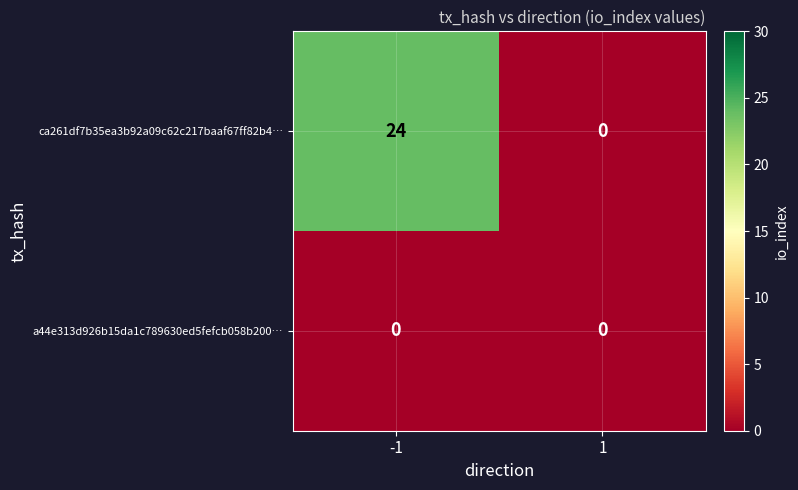

Rank the series by their average value, from highest to lowest.

ca261df7b35ea3b92a09c62c217baaf67ff82b4…, a44e313d926b15da1c789630ed5fefcb058b200…